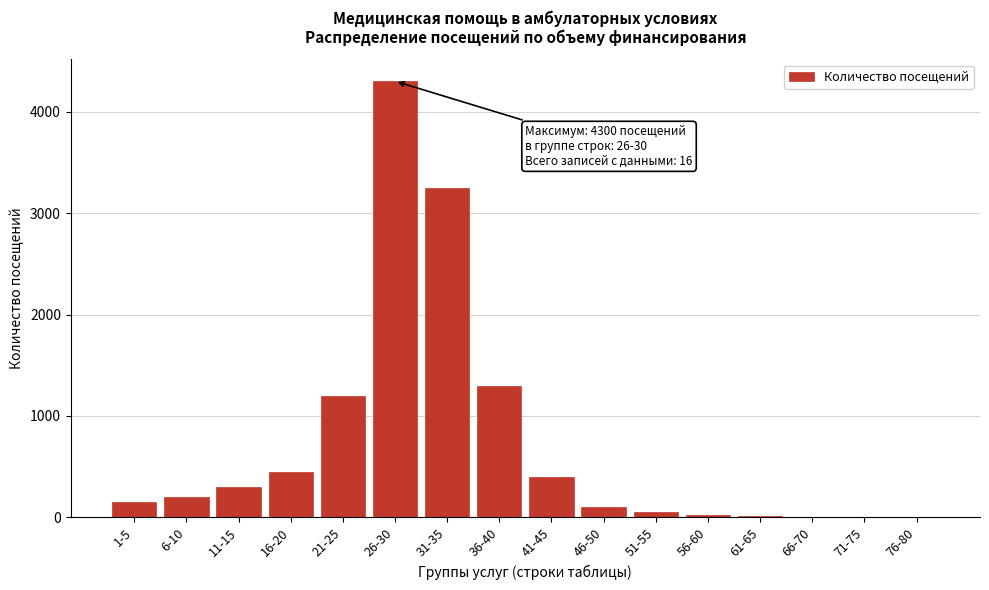

The value at 16-20 is 261. True or false?

False